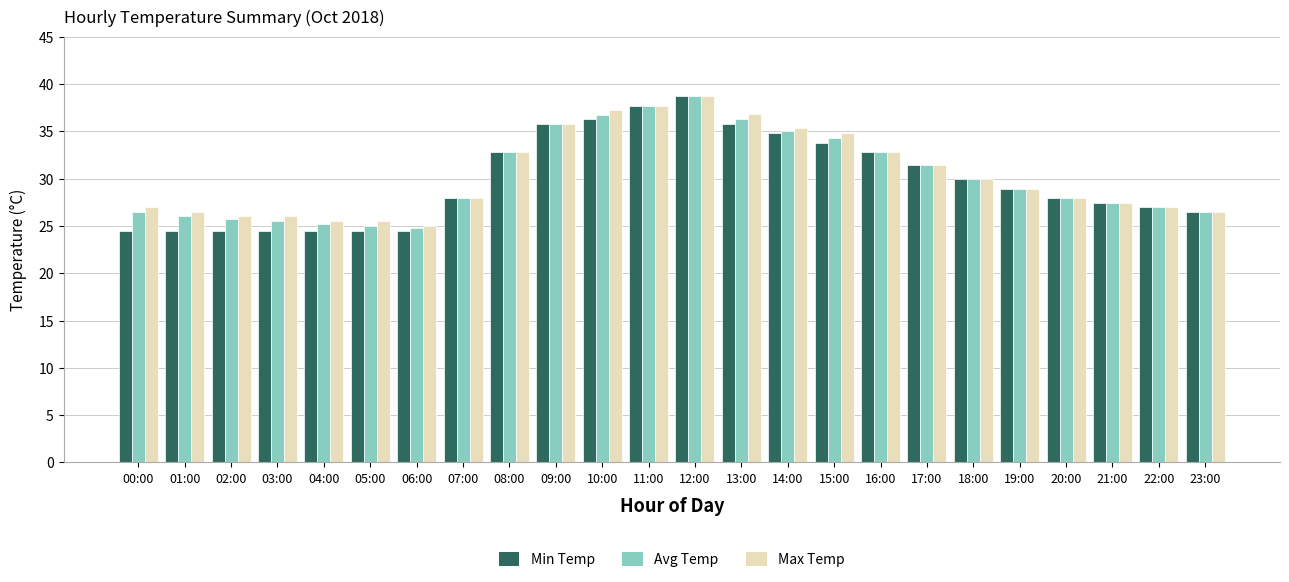

Count the number of data series in this chart.

3